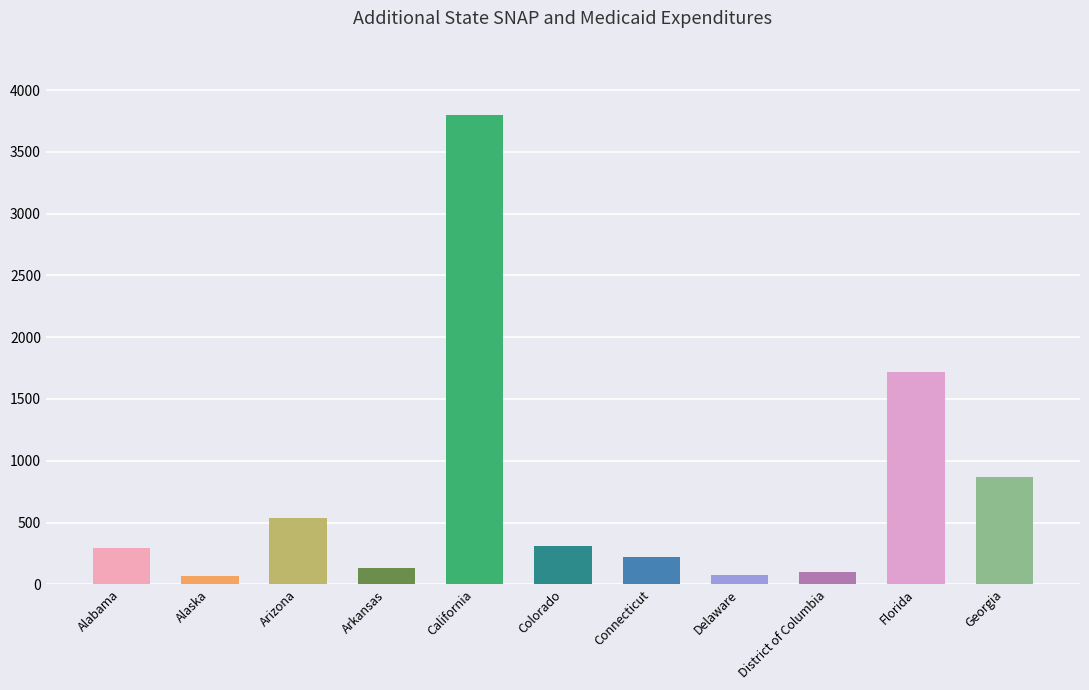

The value at Delaware is 74.5. True or false?

True